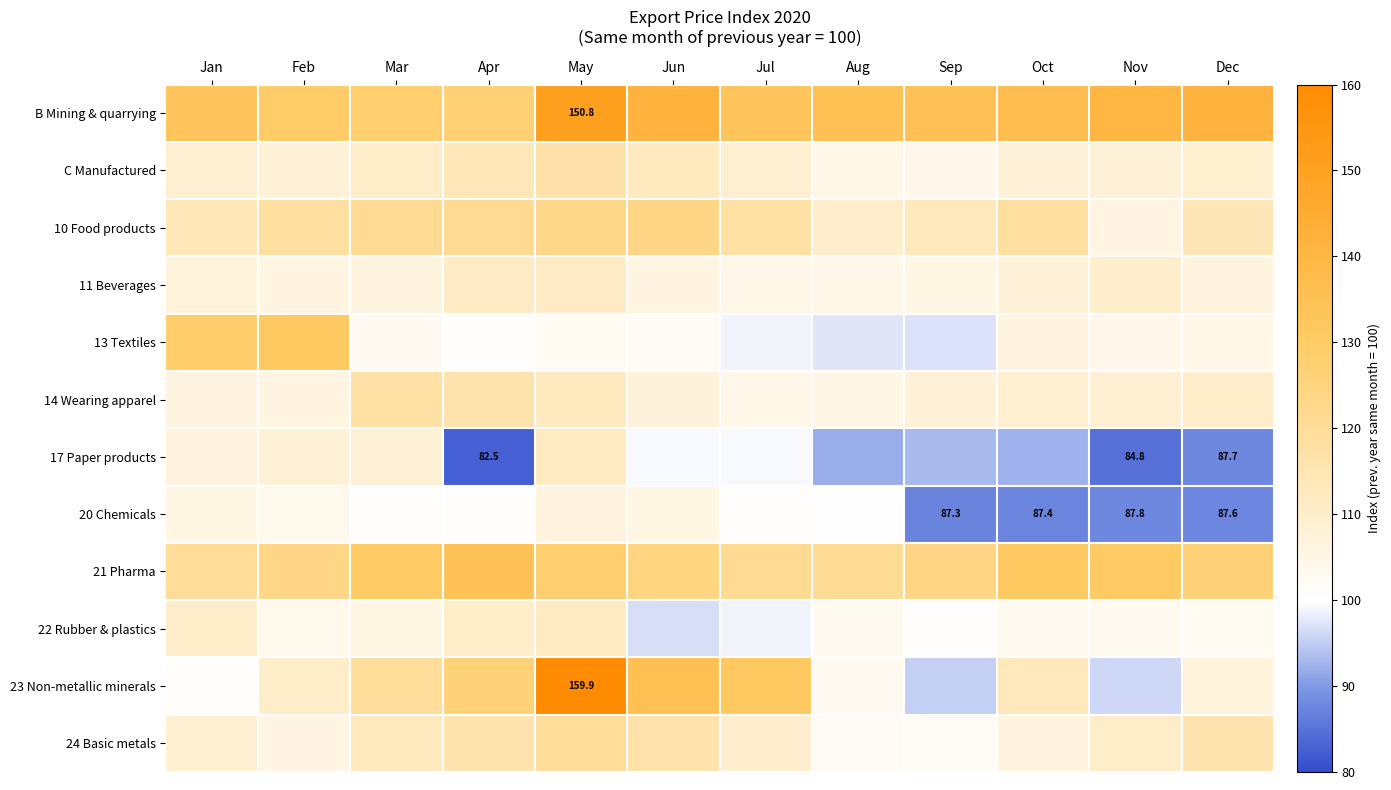

What is the approximate value of C Manufactured at Jun?

112.6